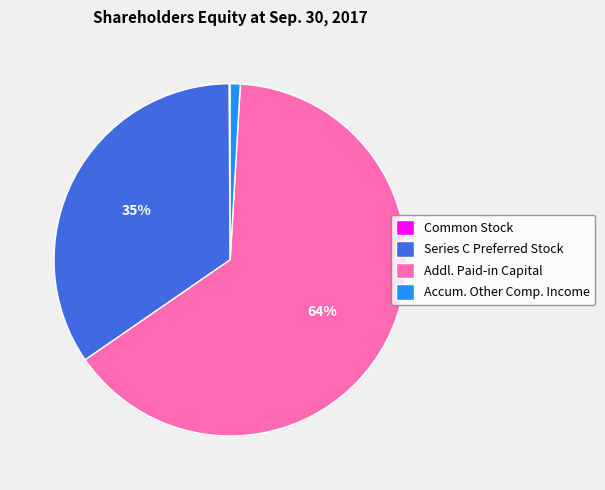

What is the largest slice in the pie chart?

Addl. Paid-in Capital